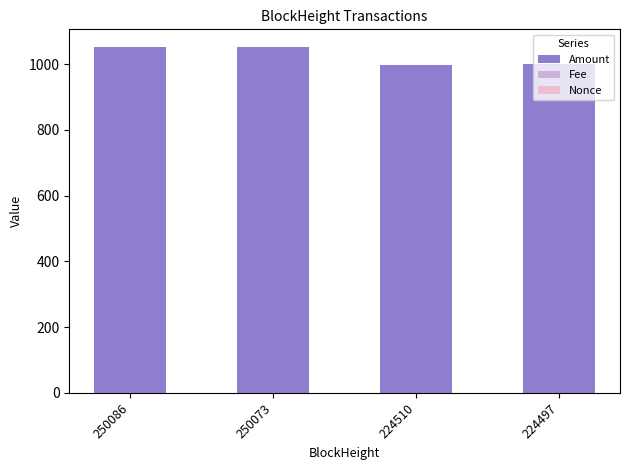

At which label does Amount first exceed 1052?

250086